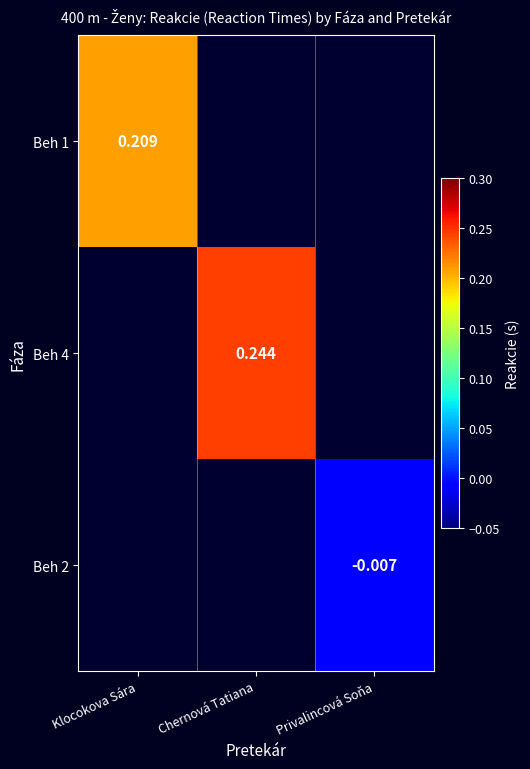

Is the value of Beh 2 at Privalincová Soňa greater than the value of Beh 1 at Klocokova Sára?

No